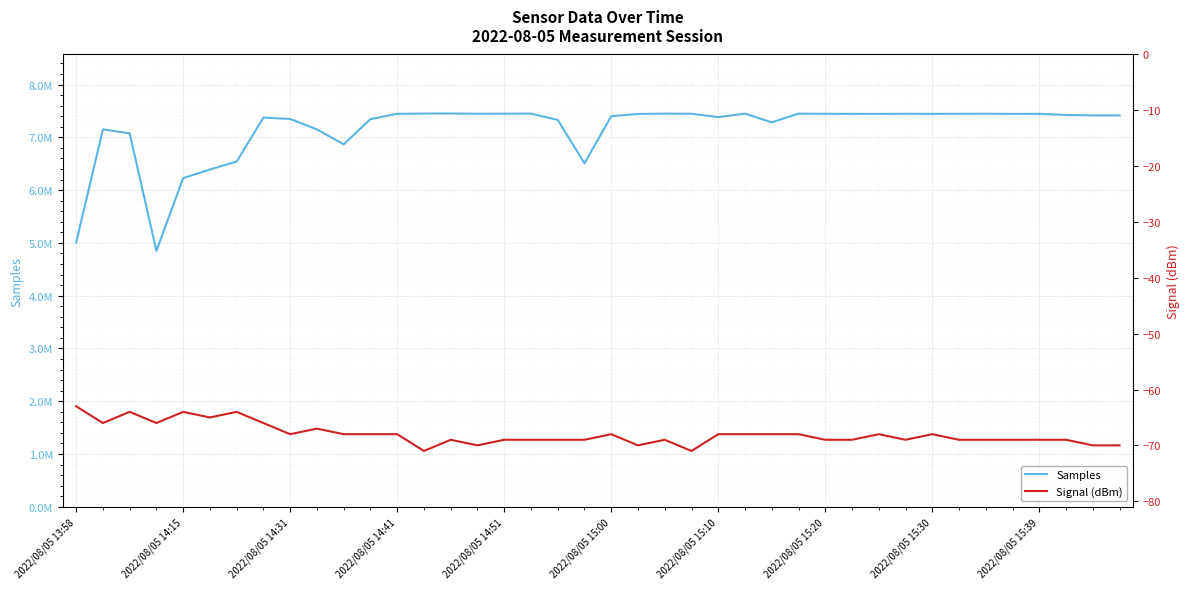

What is the difference between the maximum and minimum values in the Signal (dBm) series?

8